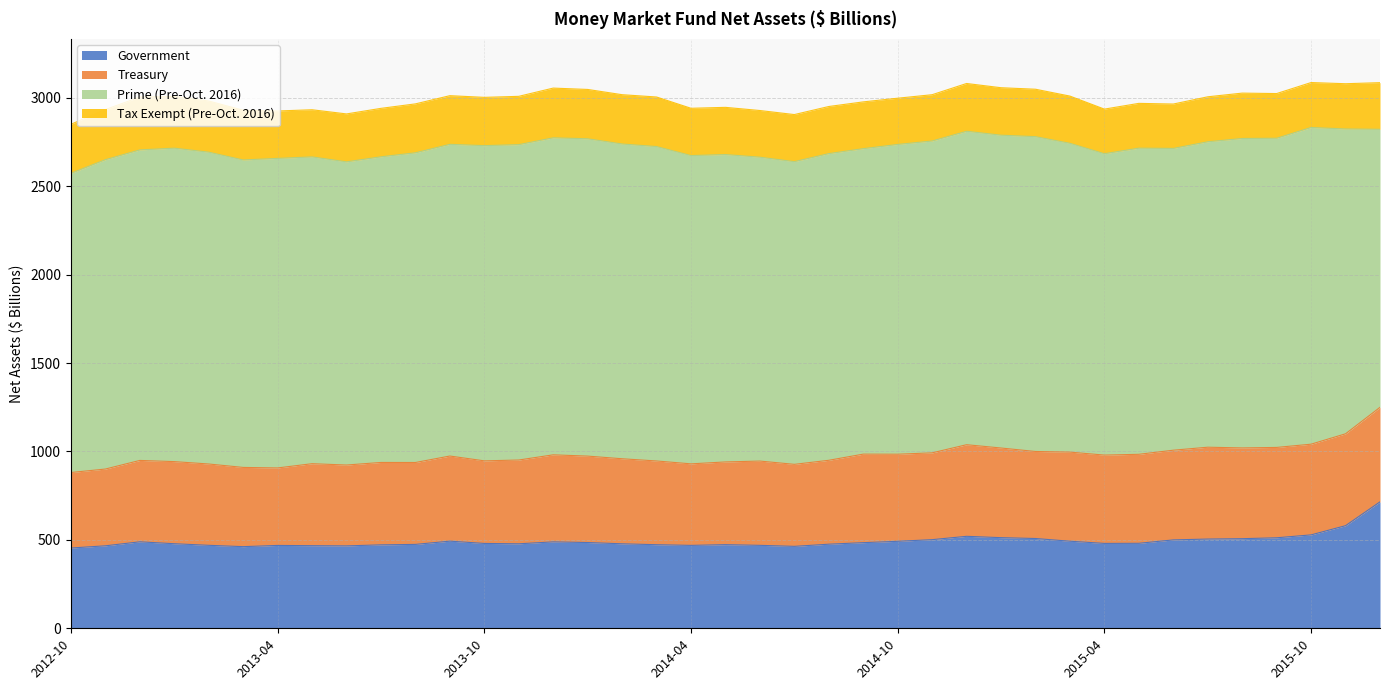

What are all the series names shown in the legend?

Government, Treasury, Prime (Pre-Oct. 2016), Tax Exempt (Pre-Oct. 2016)